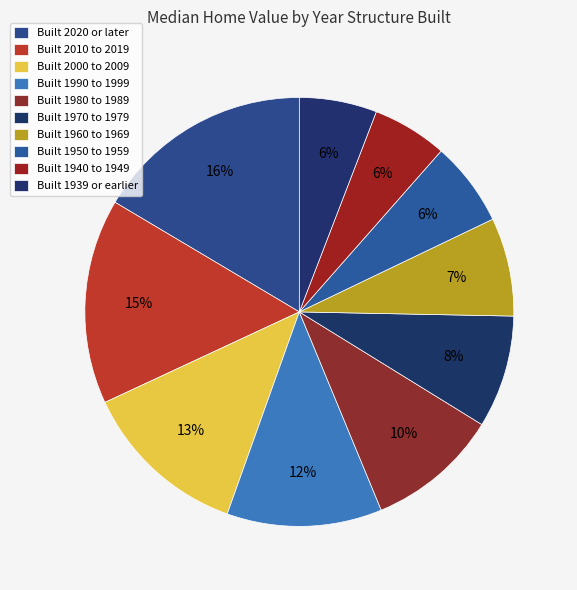

How many segments does this pie chart have?

10